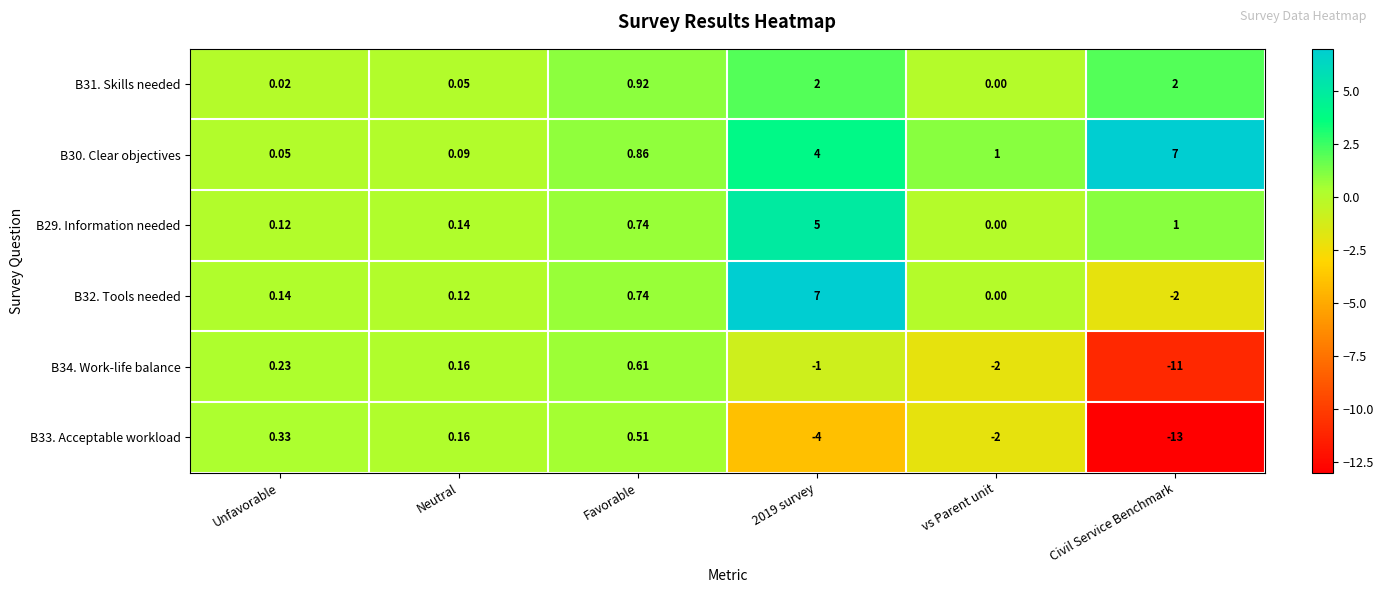

At which label does B33. Acceptable workload reach its minimum?

Civil Service Benchmark